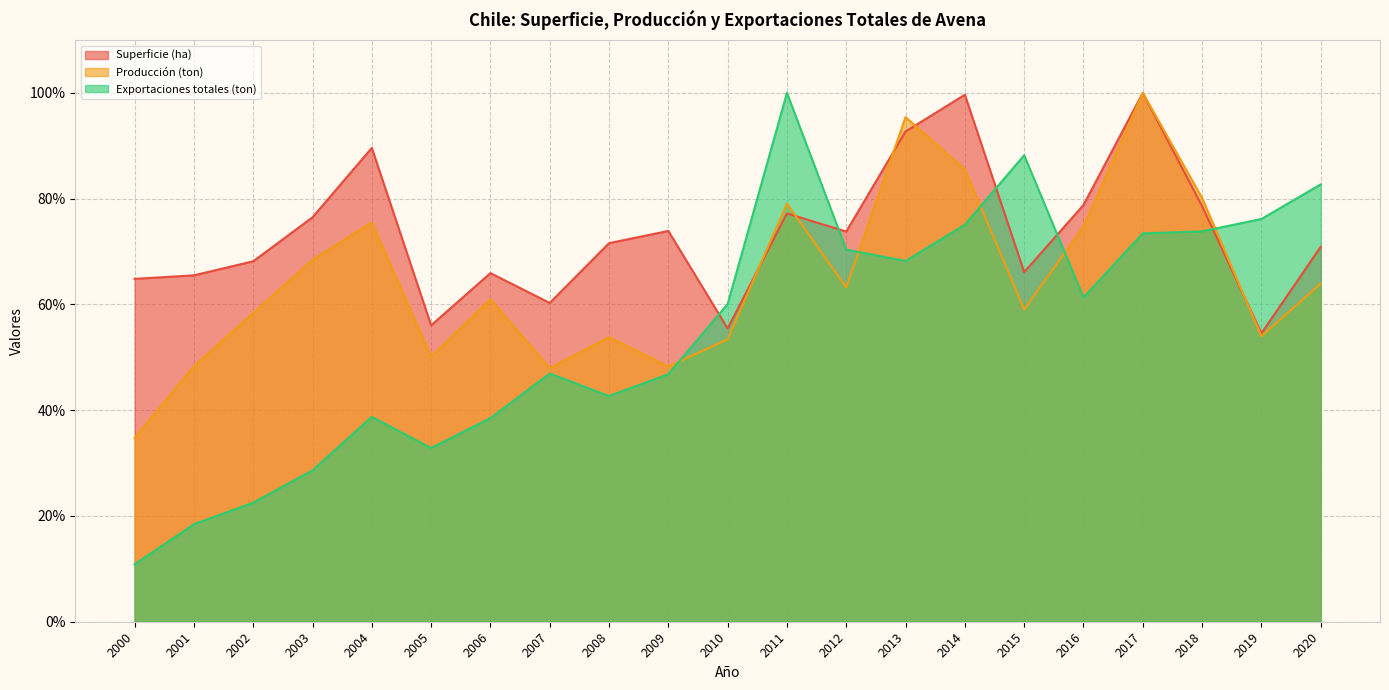

Reading left to right, what are all the values shown in this chart?

Superficie (ha): 2000=64.8	2001=65.5	2002=68.2	2003=76.5	2004=89.6	2005=56.0	2006=65.9	2007=60.3	2008=71.6	2009=73.9	2010=55.5	2011=77.2	2012=73.8	2013=92.7	2014=99.6	2015=66.1	2016=78.8	2017=100.0	2018=78.6	2019=54.5	2020=70.9
Producción (ton): 2000=34.8	2001=48.3	2002=58.4	2003=68.4	2004=75.5	2005=50.1	2006=61.0	2007=47.9	2008=53.8	2009=48.3	2010=53.4	2011=79.1	2012=63.2	2013=95.4	2014=85.5	2015=59.0	2016=74.8	2017=100.0	2018=80.1	2019=54.0	2020=63.9
Exportaciones totales (ton): 2000=10.8	2001=18.4	2002=22.5	2003=28.6	2004=38.7	2005=32.8	2006=38.5	2007=46.9	2008=42.7	2009=46.8	2010=60.1	2011=100.0	2012=70.4	2013=68.2	2014=75.1	2015=88.2	2016=61.3	2017=73.4	2018=73.8	2019=76.2	2020=82.7